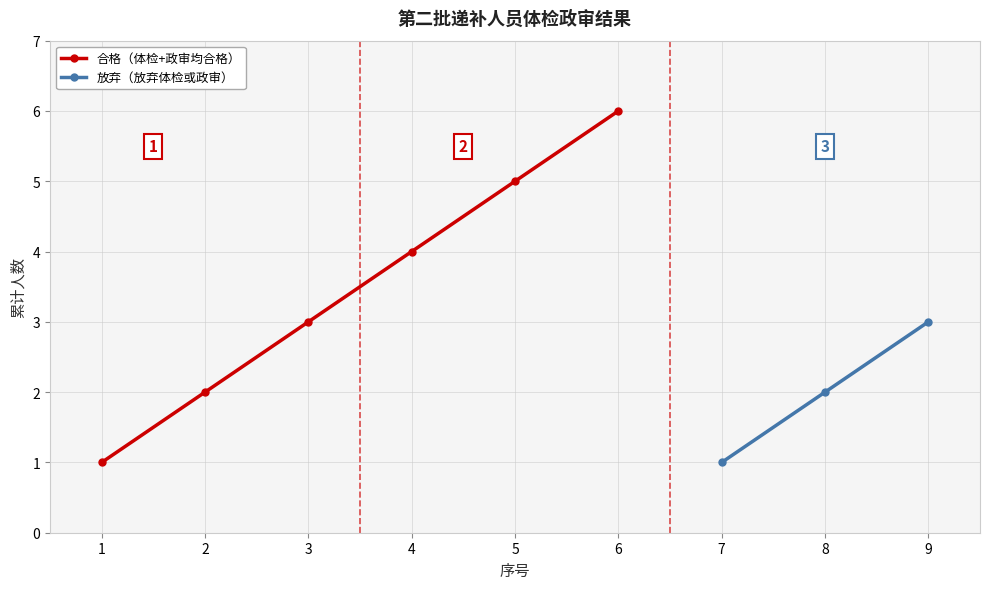

Where is the data nearest to the value 3?

3